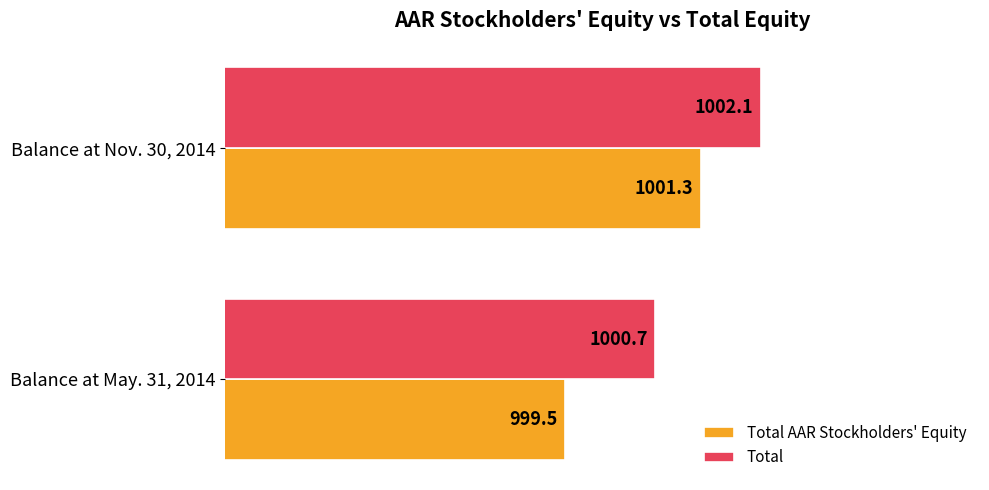

The value of Total AAR Stockholders' Equity at Balance at May. 31, 2014 is 999.5. True or false?

True